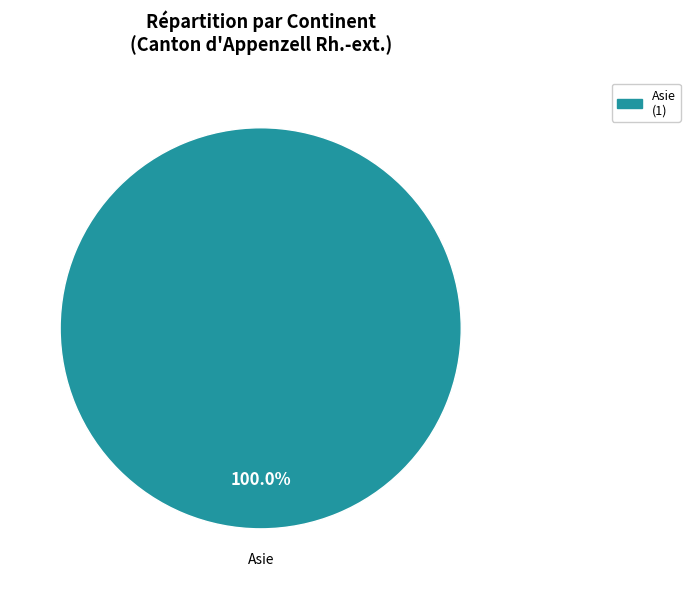

Rank the categories by value from lowest to highest.

Asie